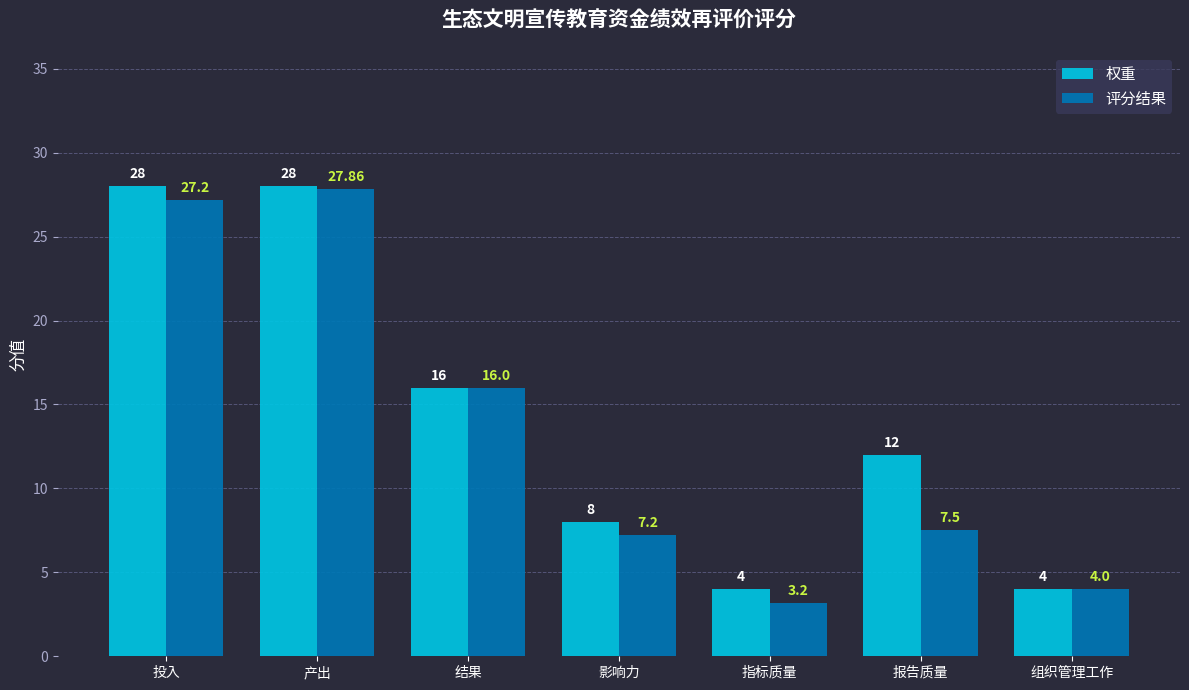

How many bars are there in total?

14